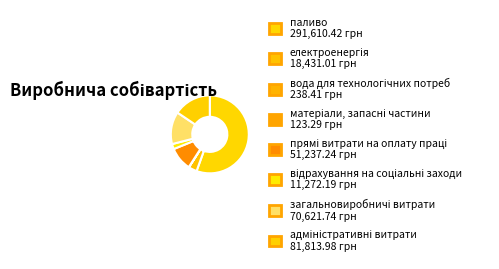

How many segments does this pie chart have?

8